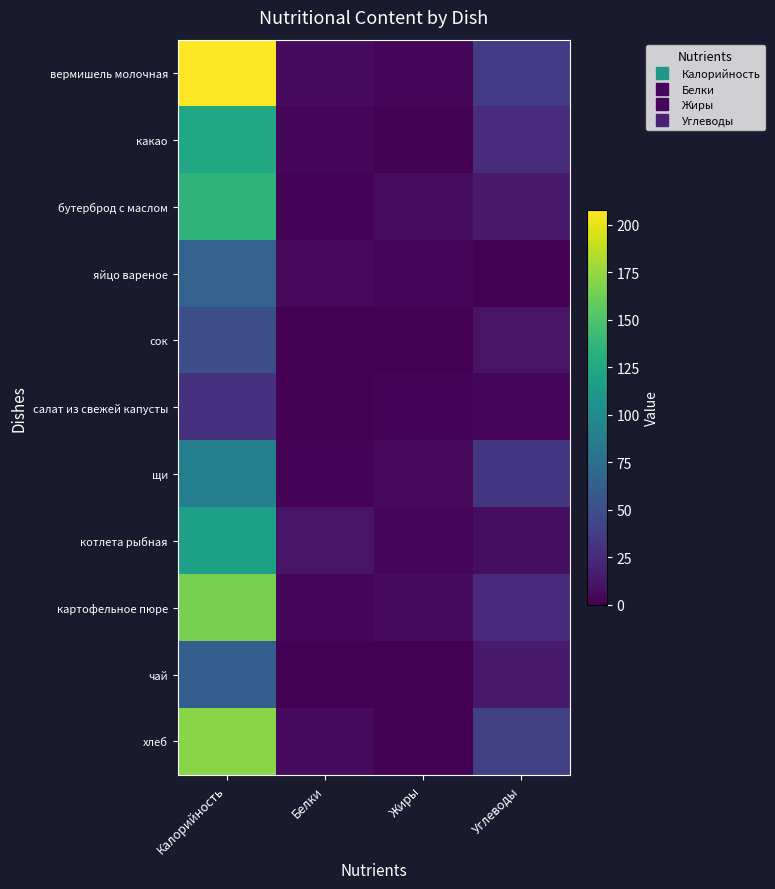

At Жиры, list the series in order from largest to smallest.

бутерброд с маслом, картофельное пюре, щи, вермишель молочная, яйцо вареное, котлета рыбная, салат из свежей капусты, какао, хлеб, сок, чай